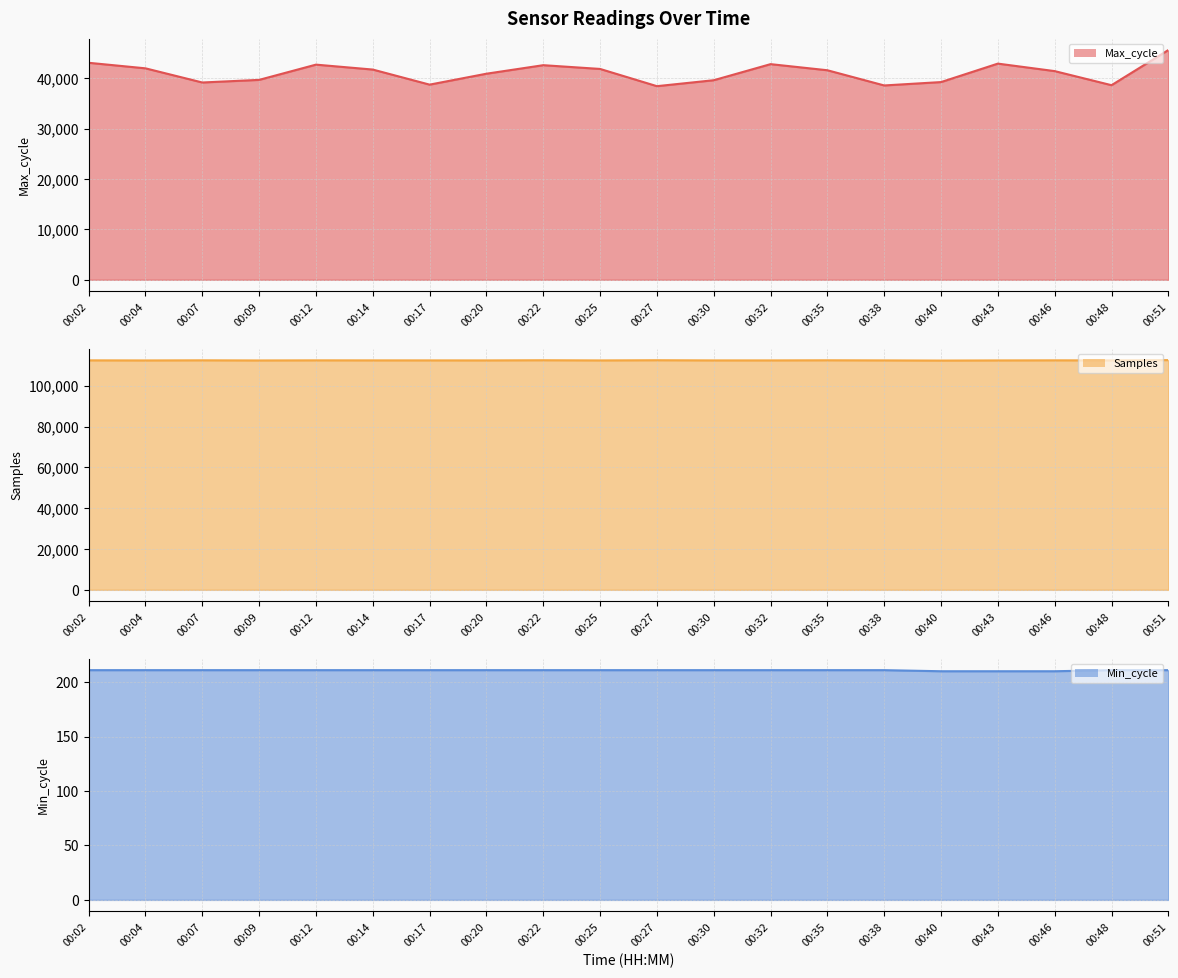

At which label does Samples line reach its minimum?

00:40